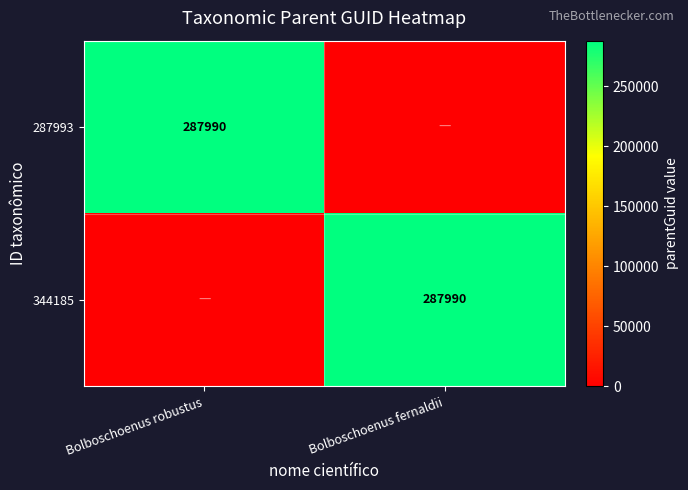

Between Bolboschoenus robustus and Bolboschoenus fernaldii, which is larger?

Bolboschoenus robustus